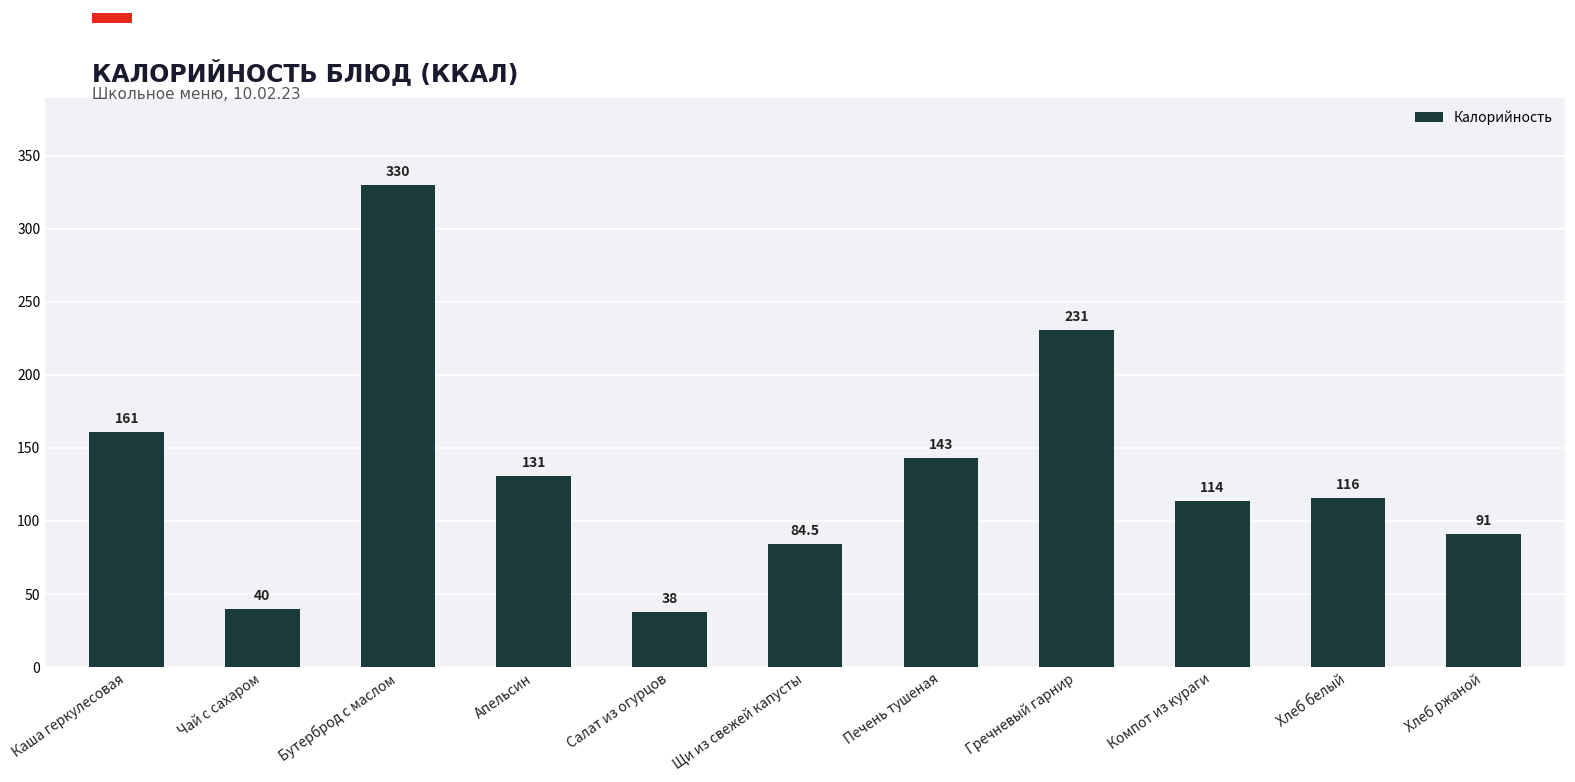

What is the label of the 7th bar from the right?

Салат из огурцов